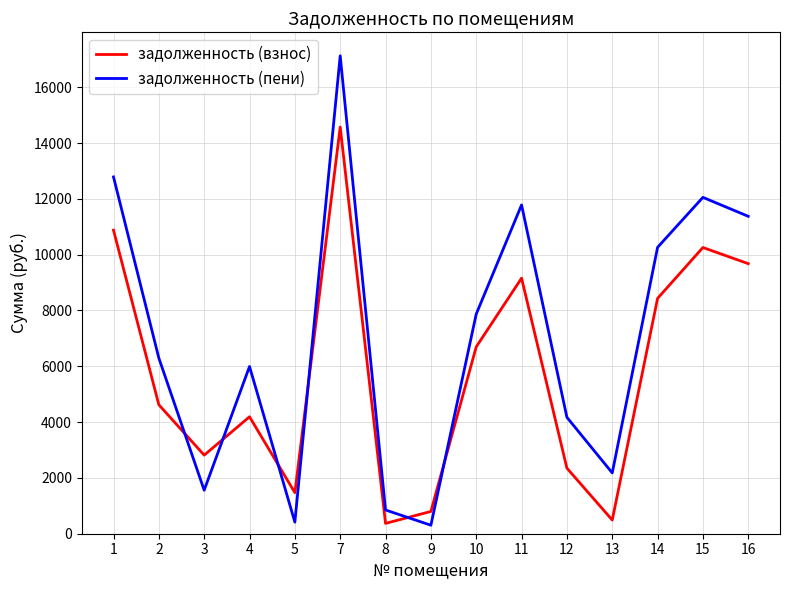

How many values in the задолженность (пени) series are below 6294?

7